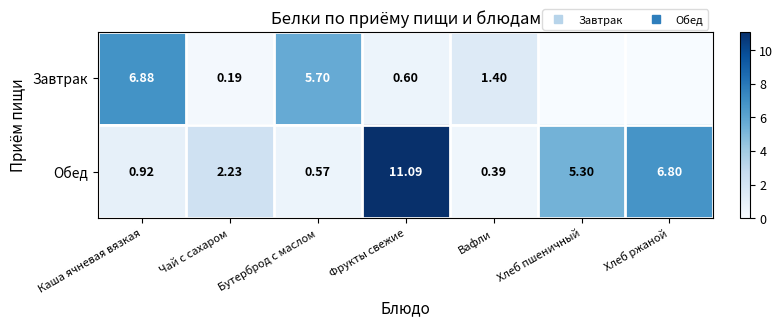

What is the difference between the highest and lowest values at Чай с сахаром?

2.0